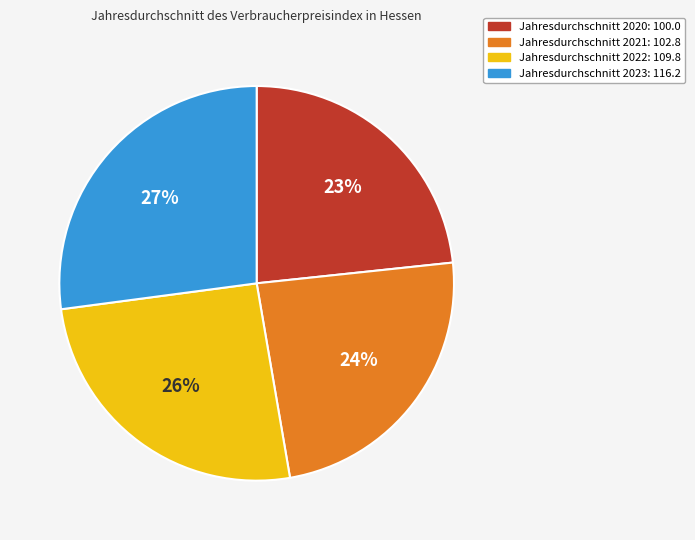

Does any single category account for the majority?

No